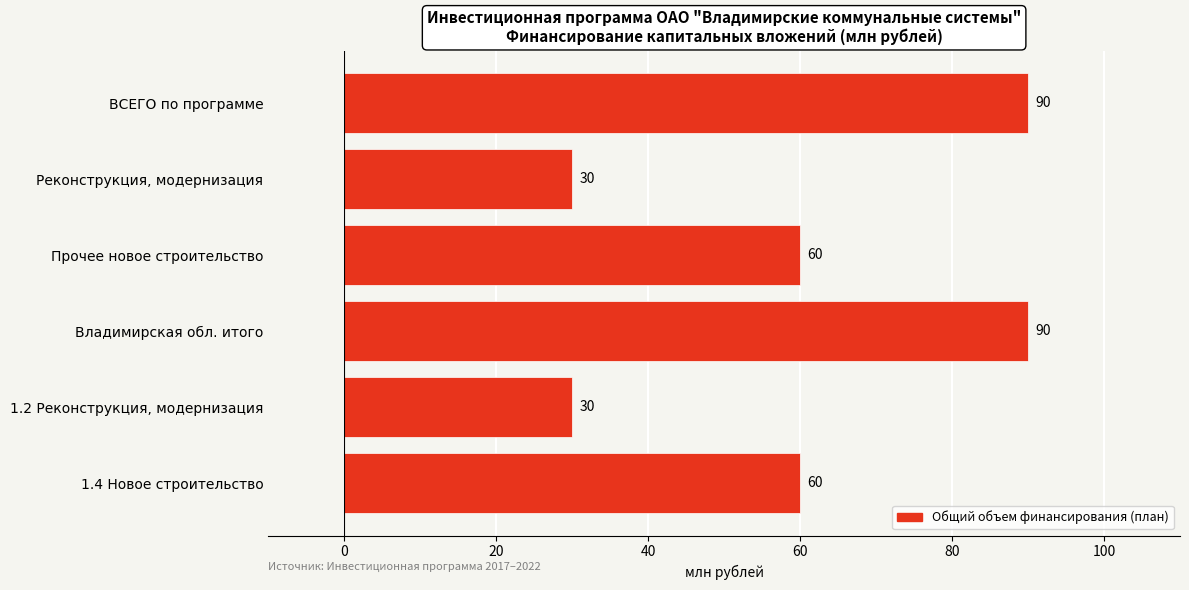

What is the value of the 4th bar from the top?

90